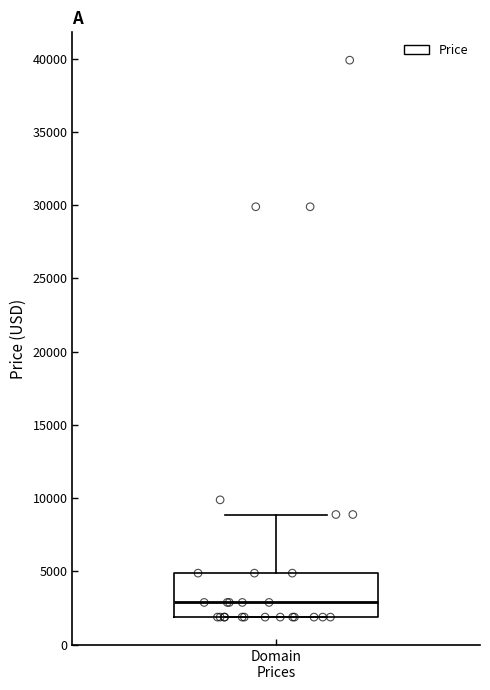

Read this box plot against the y-axis: the position of the median line, the range covered by the box, and the ends of both whiskers. The values are not printed on the chart, so give them approximately, as read against the axis.

median 3000, box 2000 to 5000, whiskers 2000 to 9000